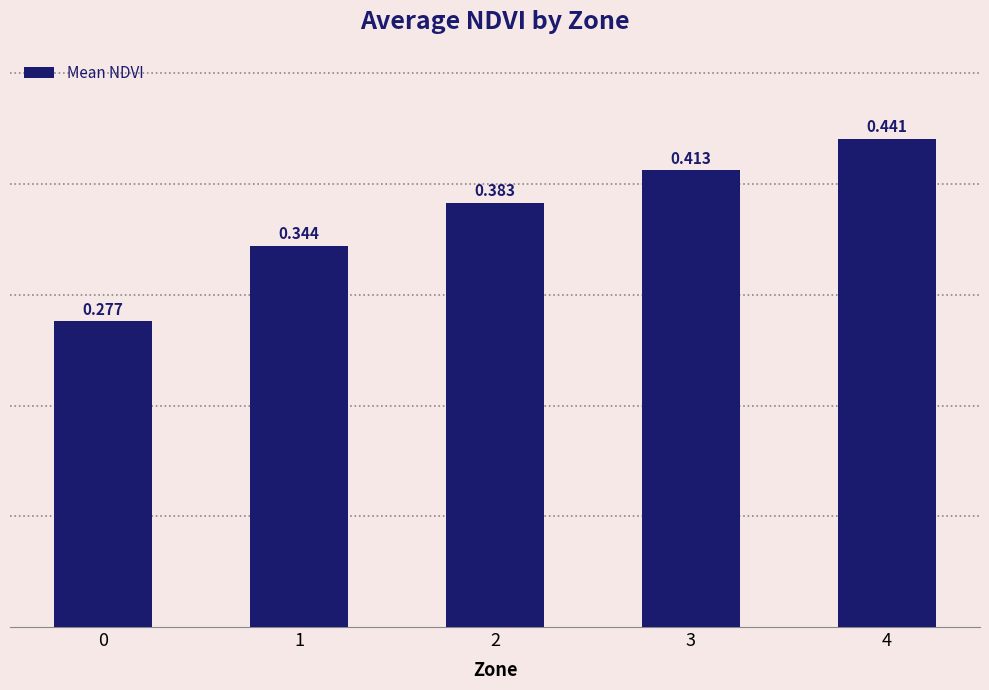

Rank the categories by value from highest to lowest.

4, 3, 2, 1, 0